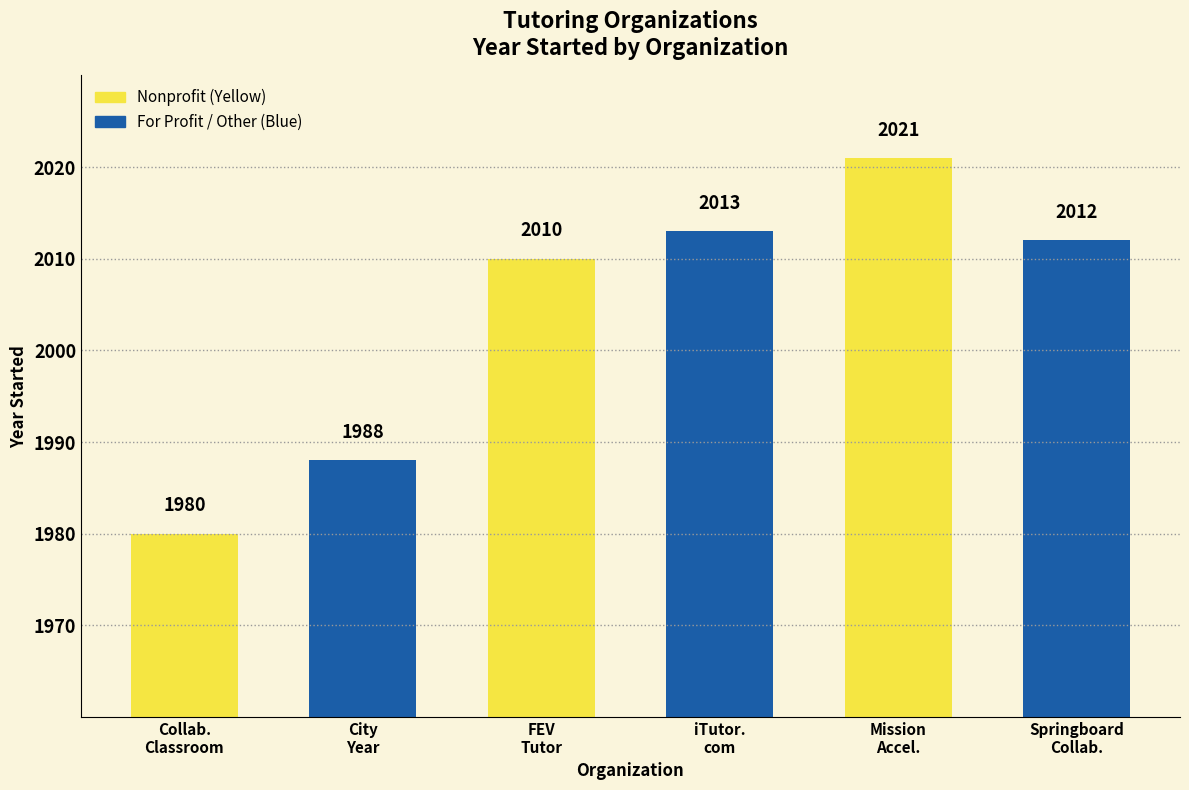

Reading left to right, what are all the values shown in this chart?

Center for the Collaborative Classroom=1980	City Year=1988	FEV Tutor=2010	iTutor.com=2013	Mission Acceleration=2021	Springboard Collaborative=2012